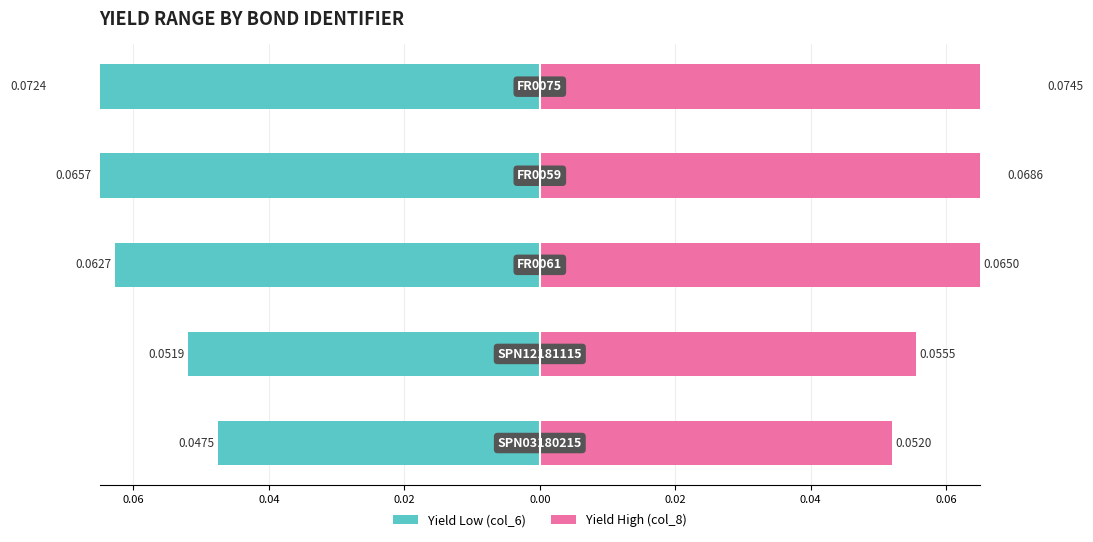

What is the sum of all col_6 (Yield Low) values?

-0.3